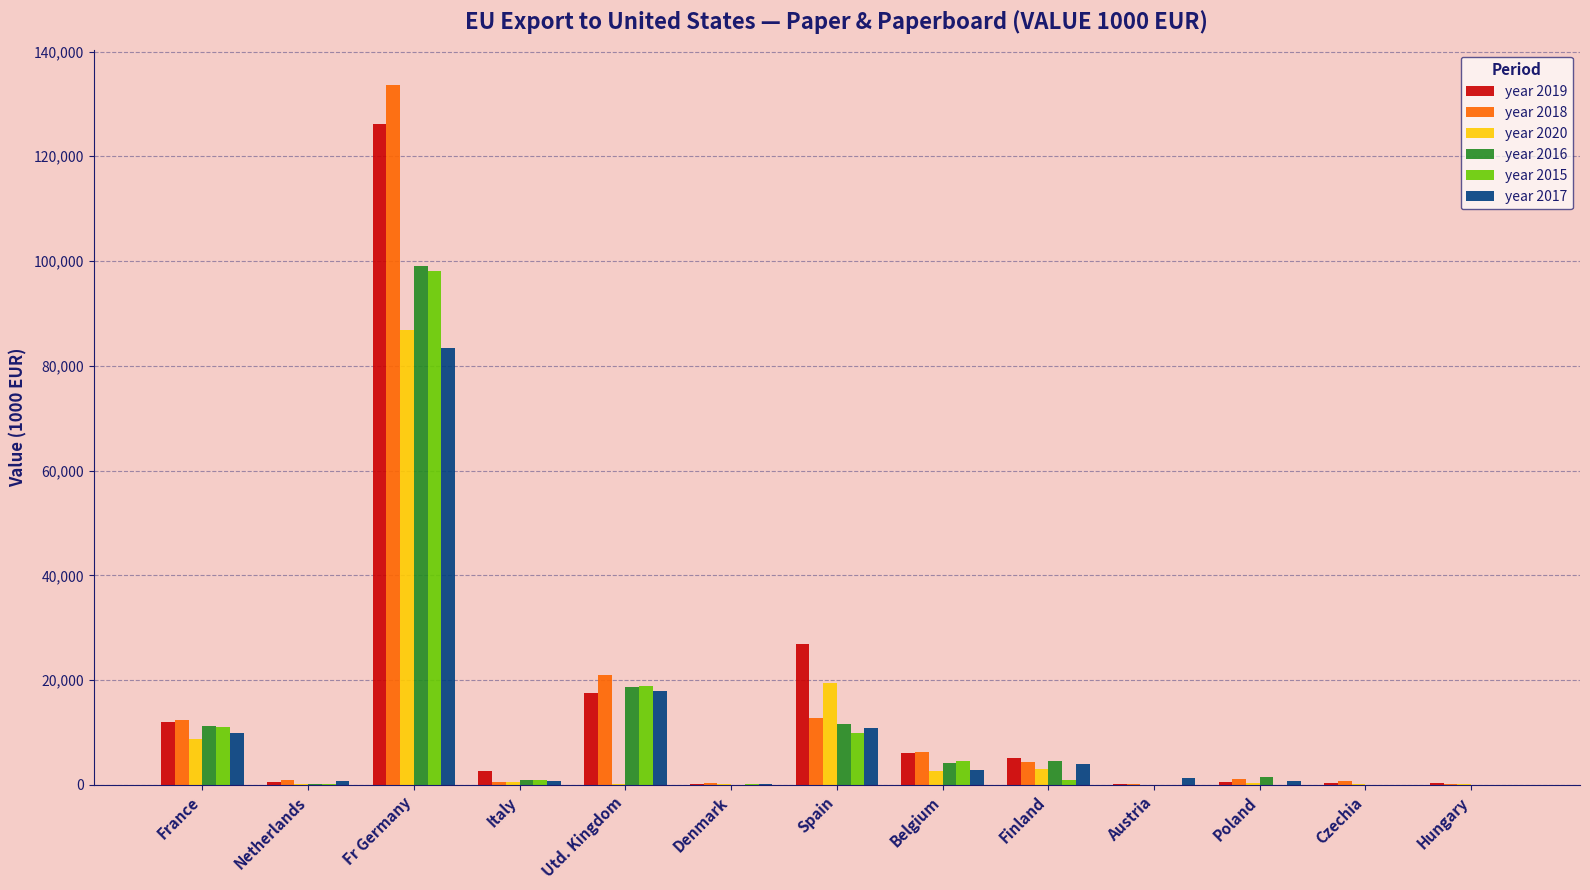

What is the highest value of the year 2019 series?

126218.8